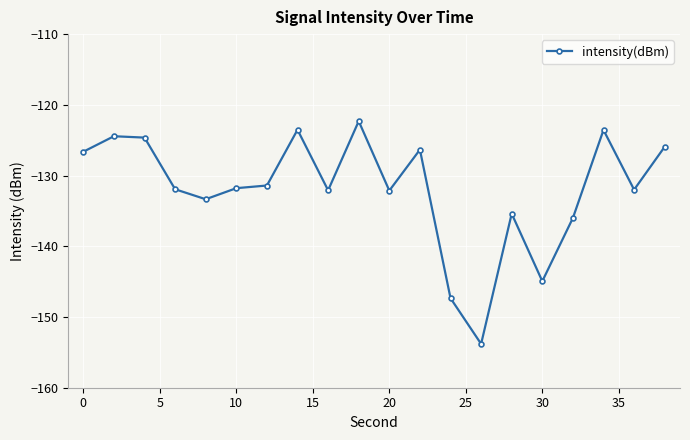

True or false: the data has more than 0 interior local peaks.

True